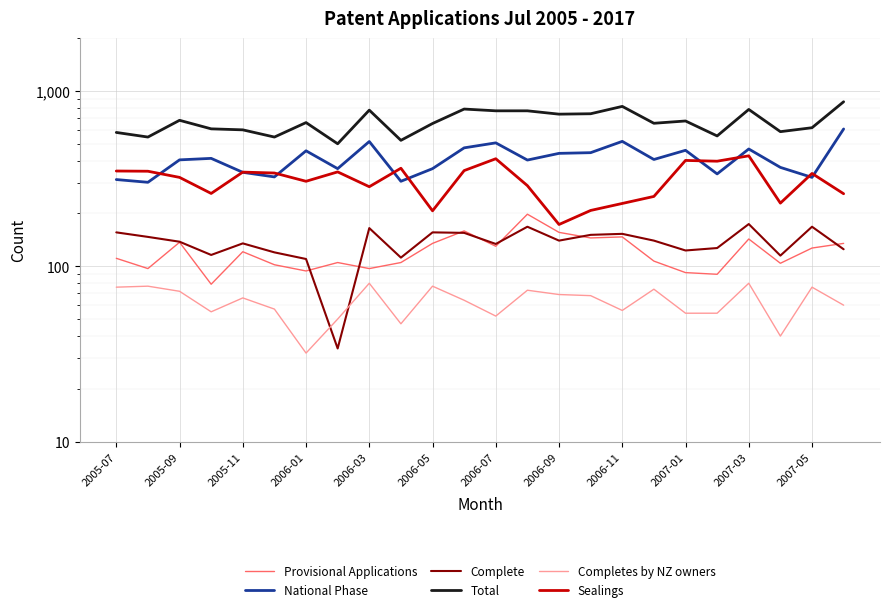

True or false: Total and Complete intersect in this chart.

False